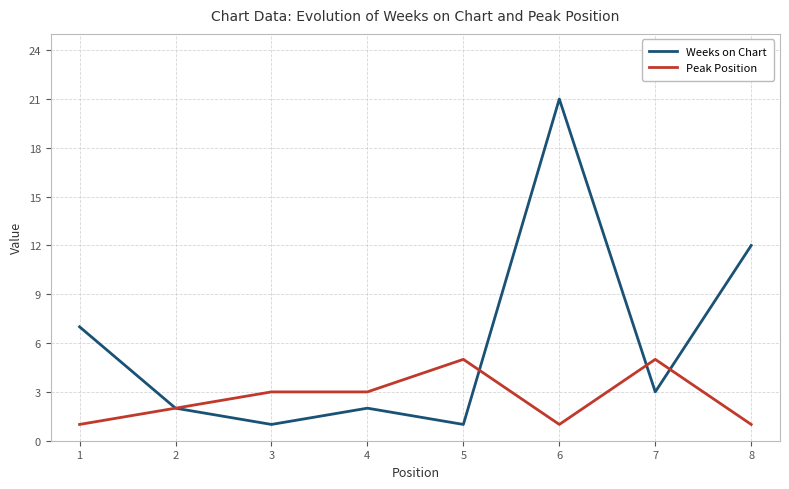

Read the Peak Position value at 4.

3